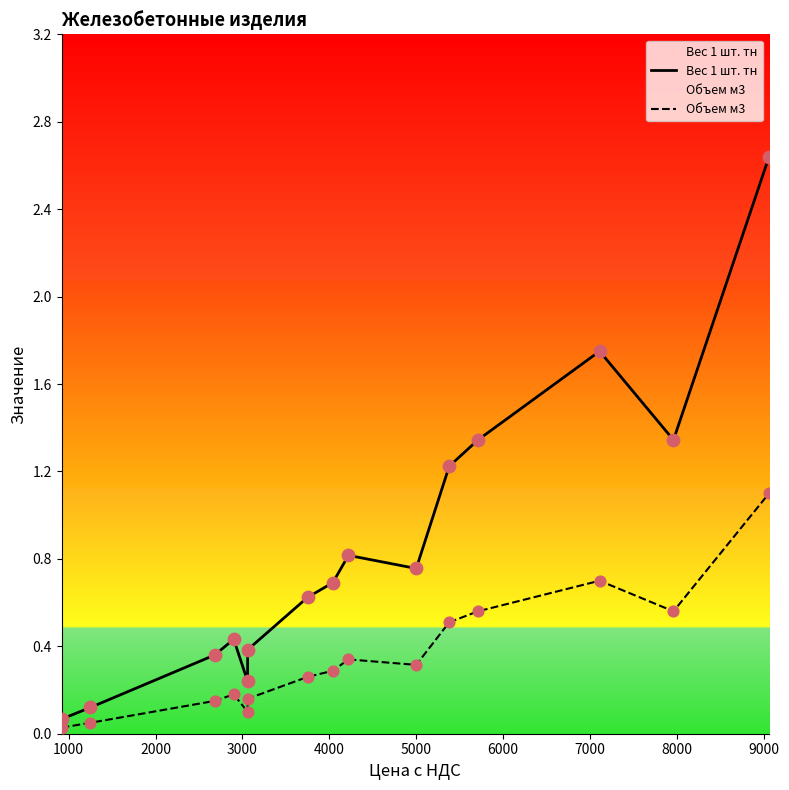

At how many categories does at least one series exceed 0?

15